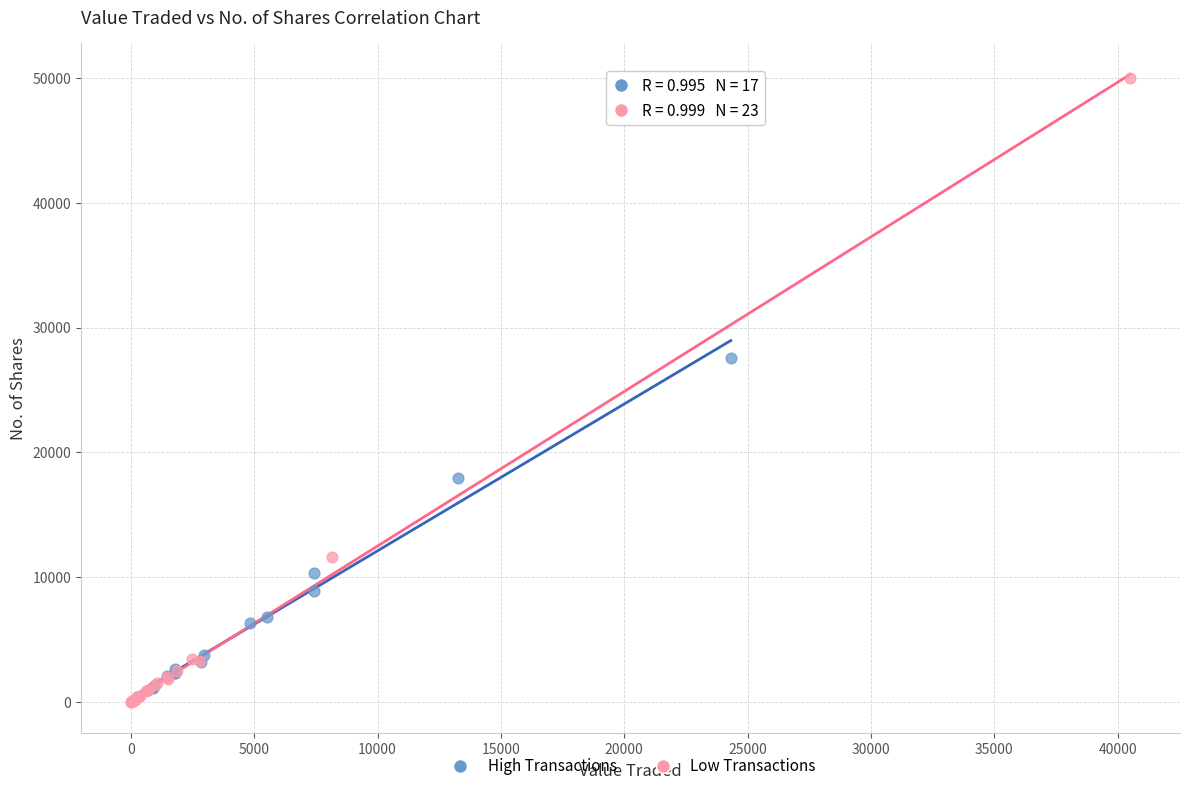

Which series reaches the maximum Y coordinate?

Low Transactions